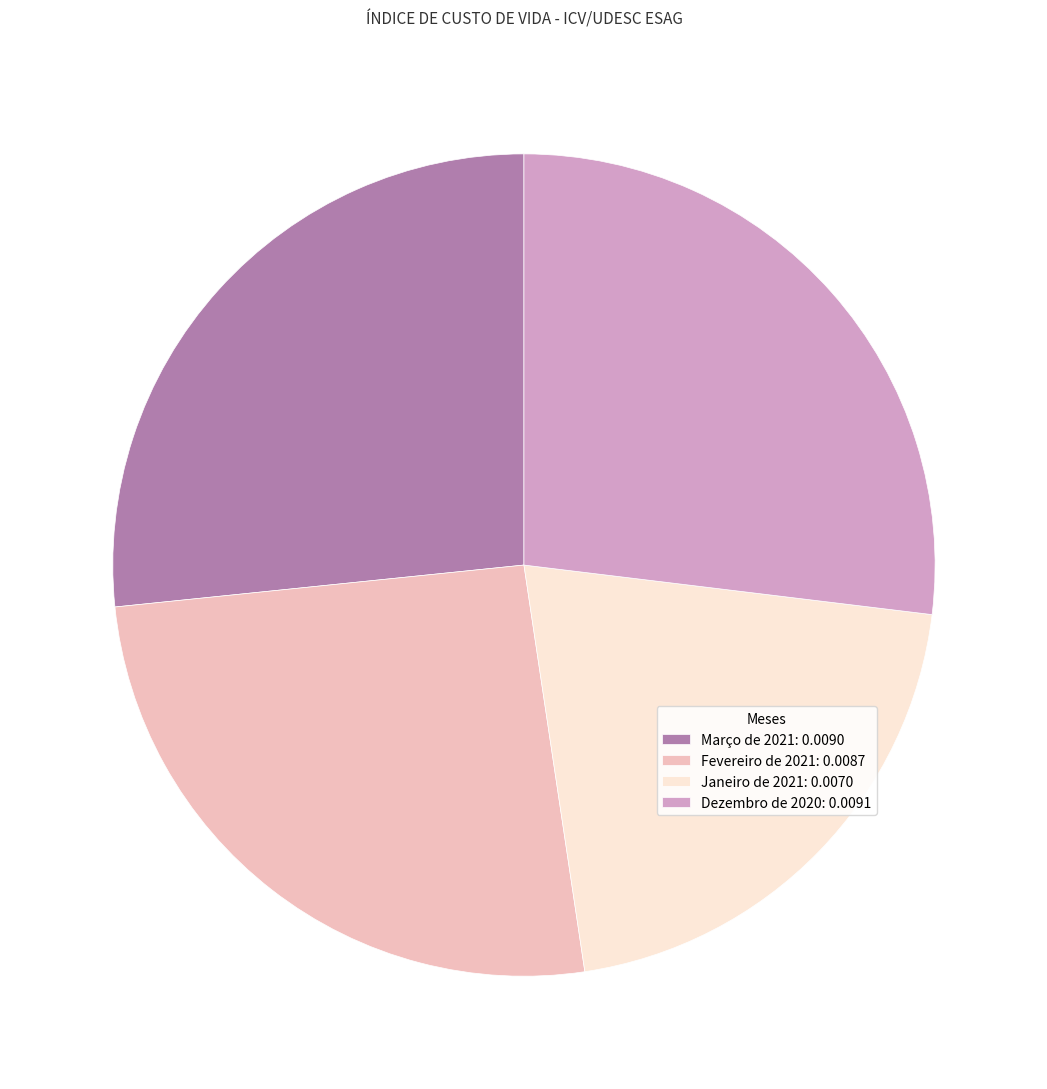

Between Março de 2021 and Janeiro de 2021, which is larger?

Março de 2021